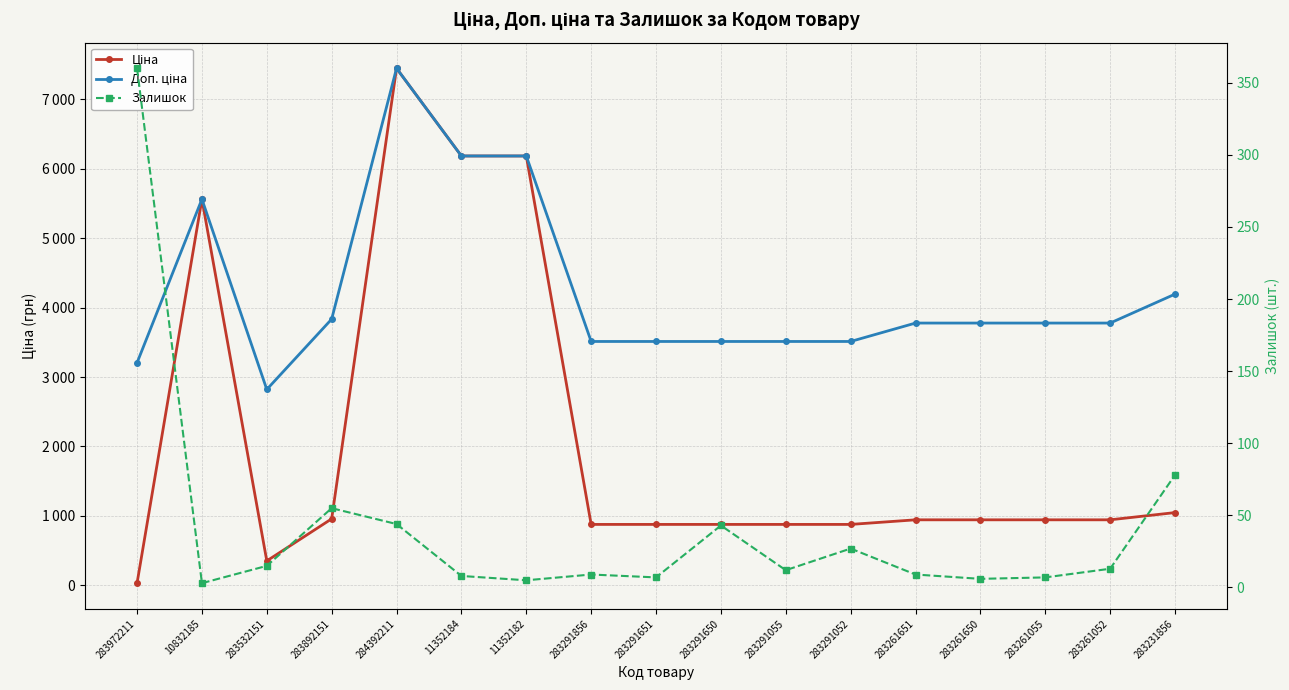

List the labels in order of Залишок value, smallest first.

10832185, 11352182, 283261650, 283291651, 283261055, 11352184, 283291856, 283261651, 283291055, 283261052, 283532151, 283291052, 283291650, 284392211, 283892151, 283231856, 283972211